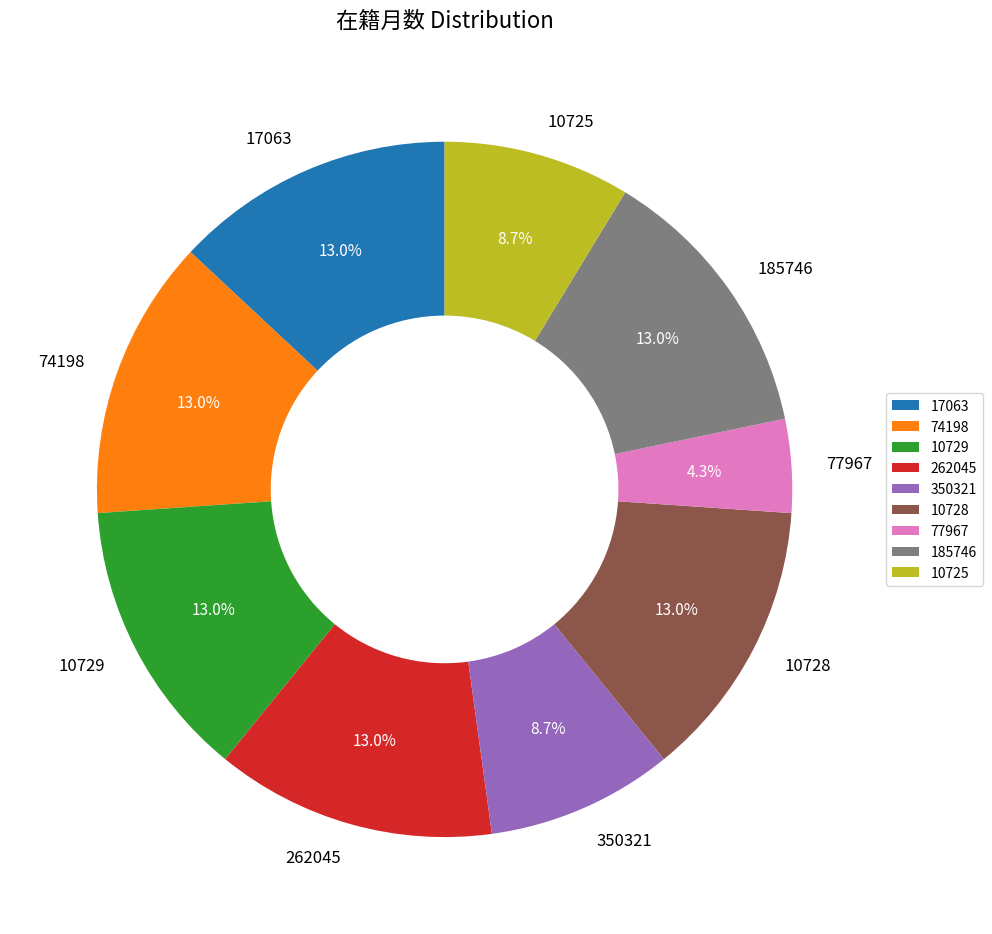

Is there a majority slice in this chart?

No